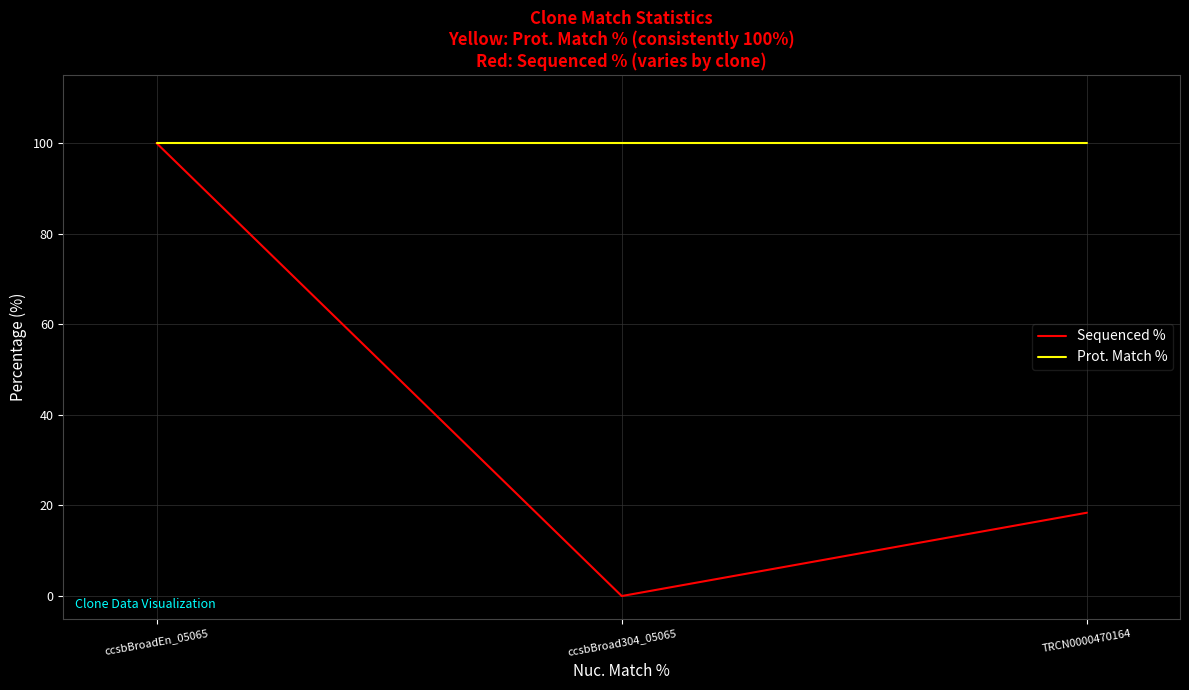

How many lines are shown in the chart?

2